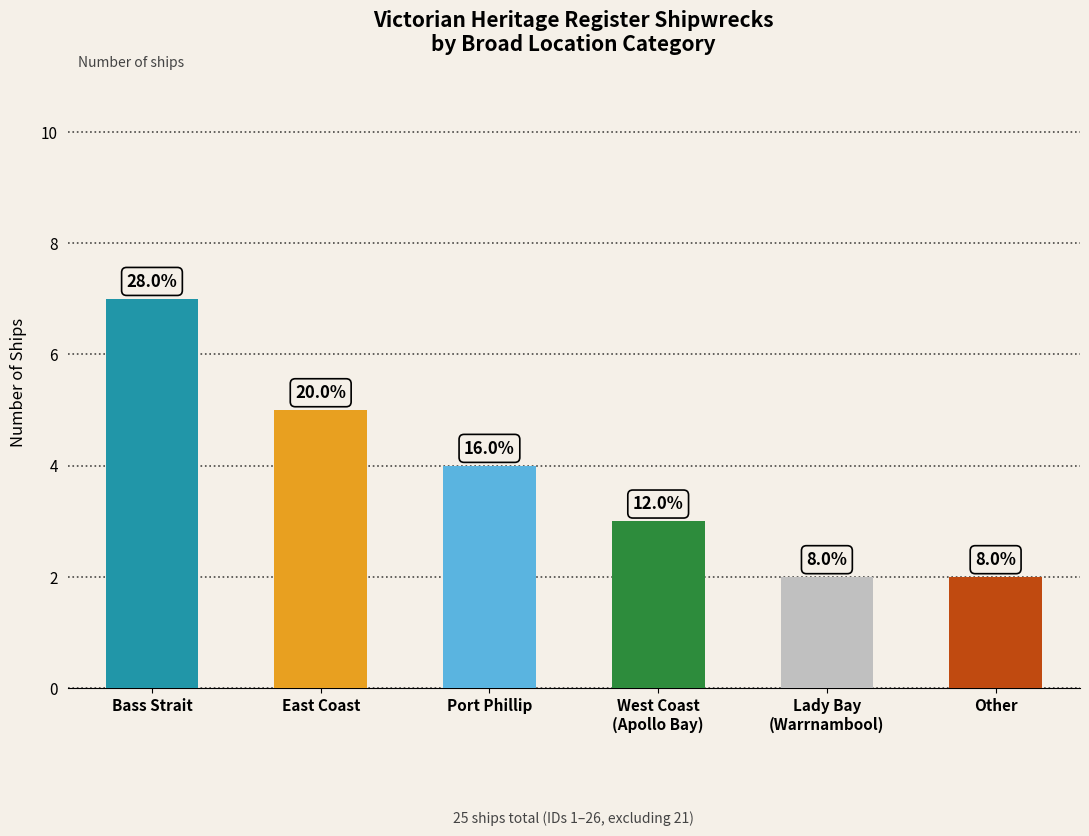

Are the bars horizontal?

No